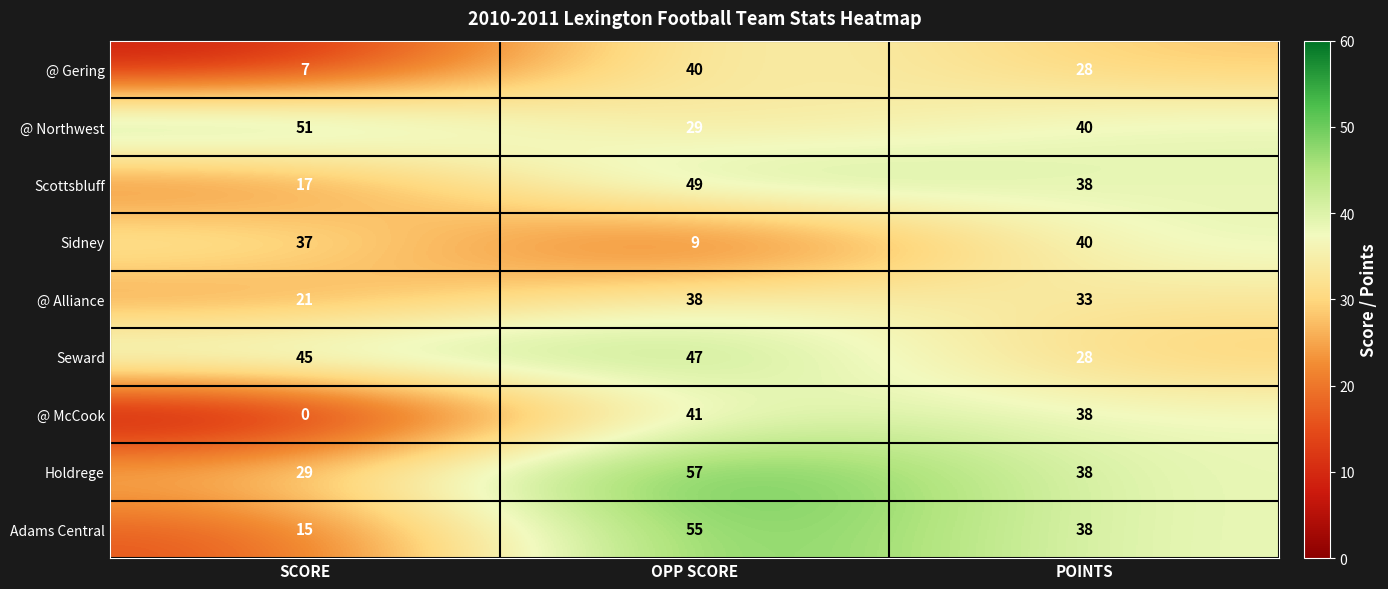

At which category does the chart reach its minimum across all series?

SCORE